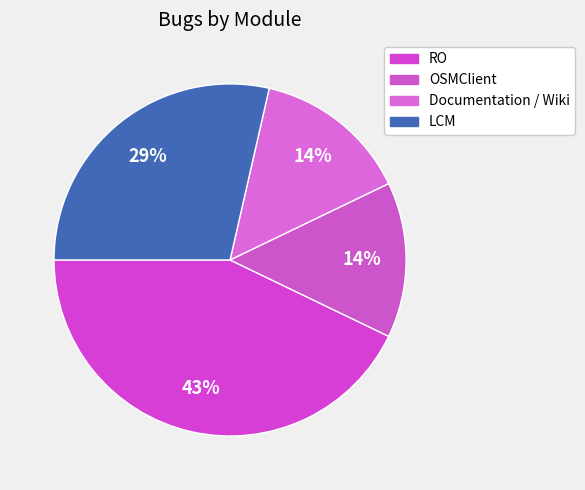

How many slices are in this pie chart?

4